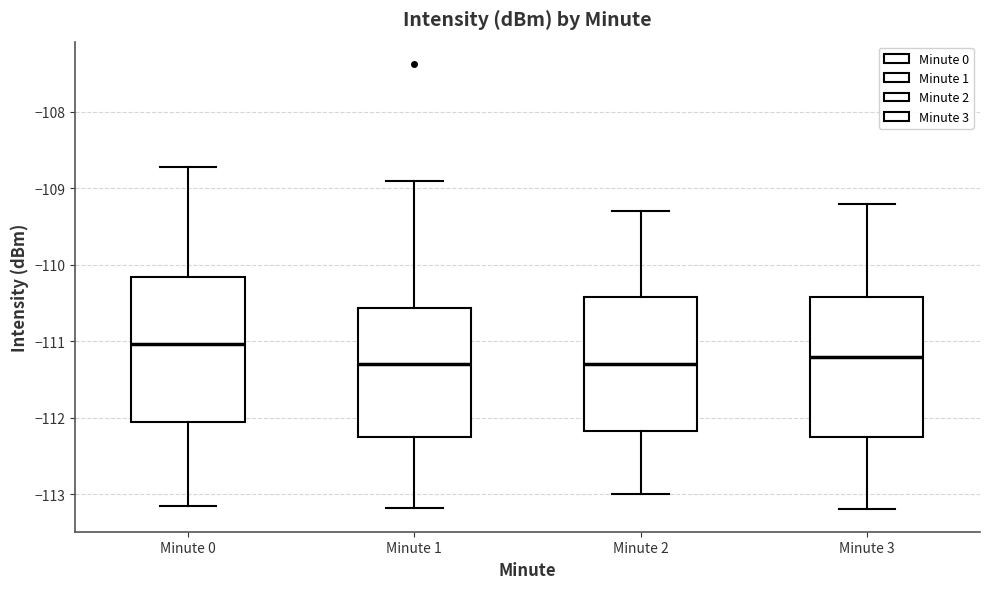

Reading left to right, transcribe this box plot: for each box, give where its median line is, the range the box spans, and where its two whiskers end, as read against the y-axis. The values are not printed on the chart, so give them approximately, as read against the axis.

Minute 0: median -111.0, box -112.1 to -110.2, whiskers -113.2 to -108.7
Minute 1: median -111.3, box -112.2 to -110.6, whiskers -113.2 to -108.9
Minute 2: median -111.3, box -112.2 to -110.4, whiskers -113.0 to -109.3
Minute 3: median -111.2, box -112.2 to -110.4, whiskers -113.2 to -109.2